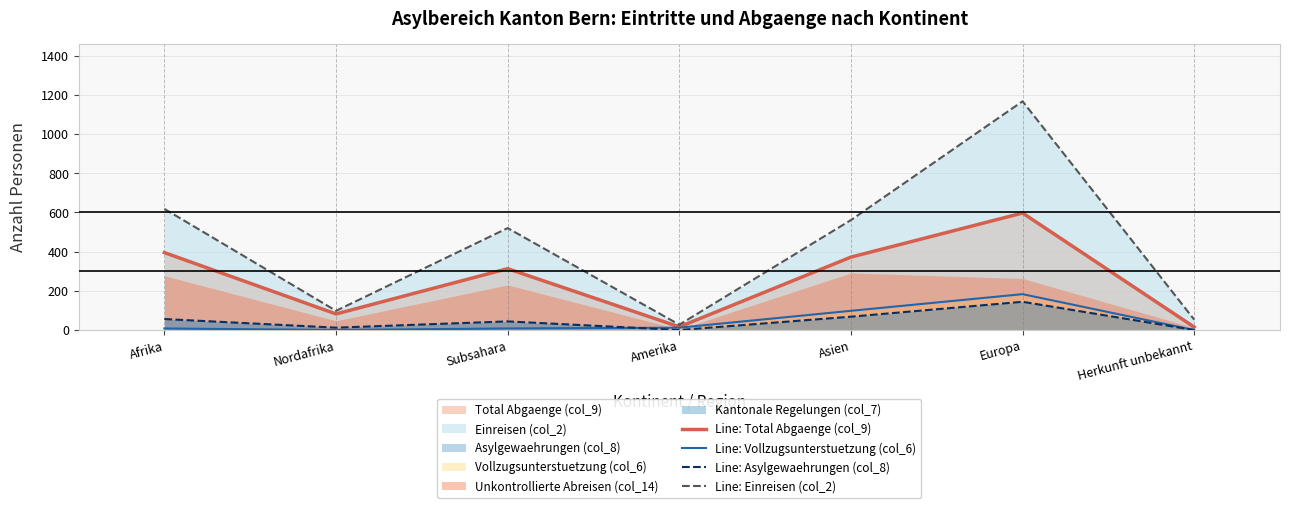

What is the difference between the second highest and minimum values in the Line: Total Abgaenge (col_9) series?

380